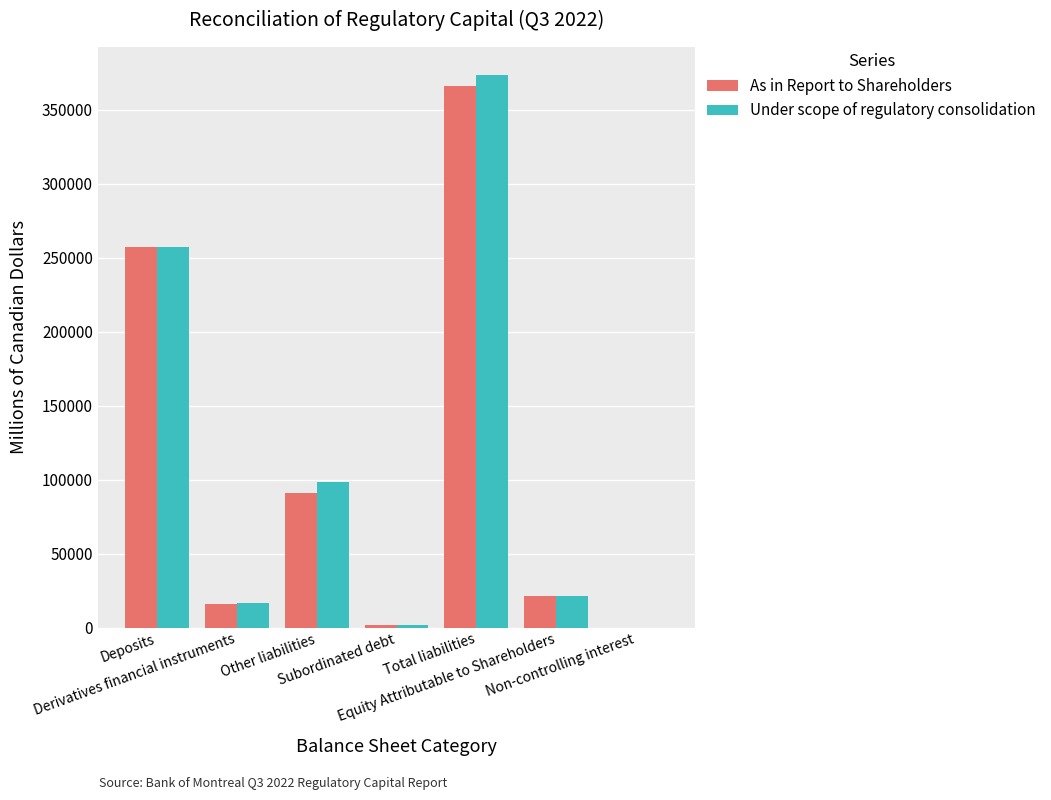

What is the value of the As in Report to Shareholders bar at the 7th from the left?

2